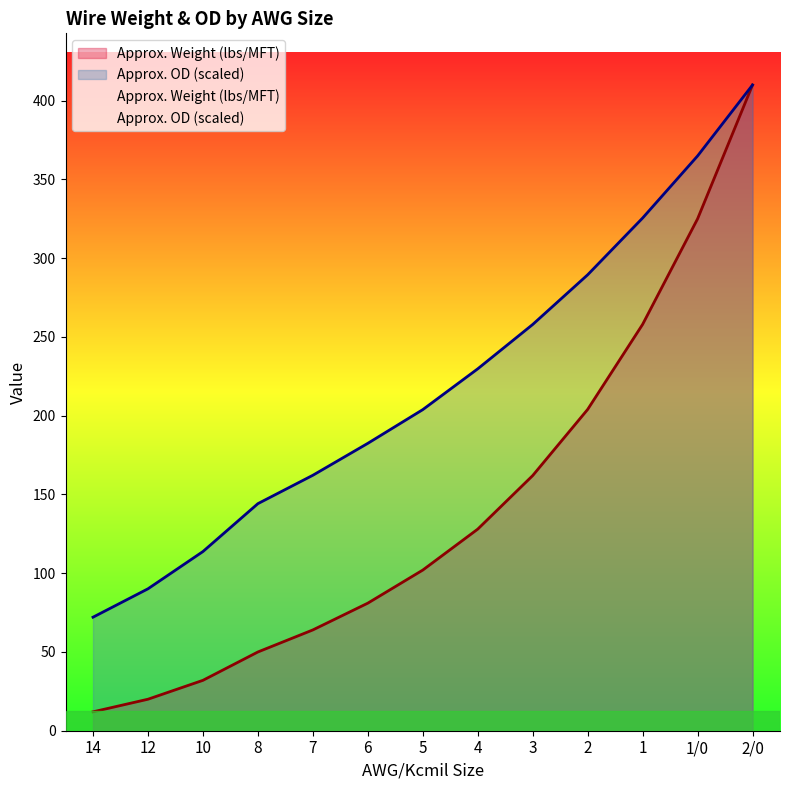

Rank the series at 1 from highest to lowest value.

Approx. OD (scaled), Approx. Weight (lbs/MFT)